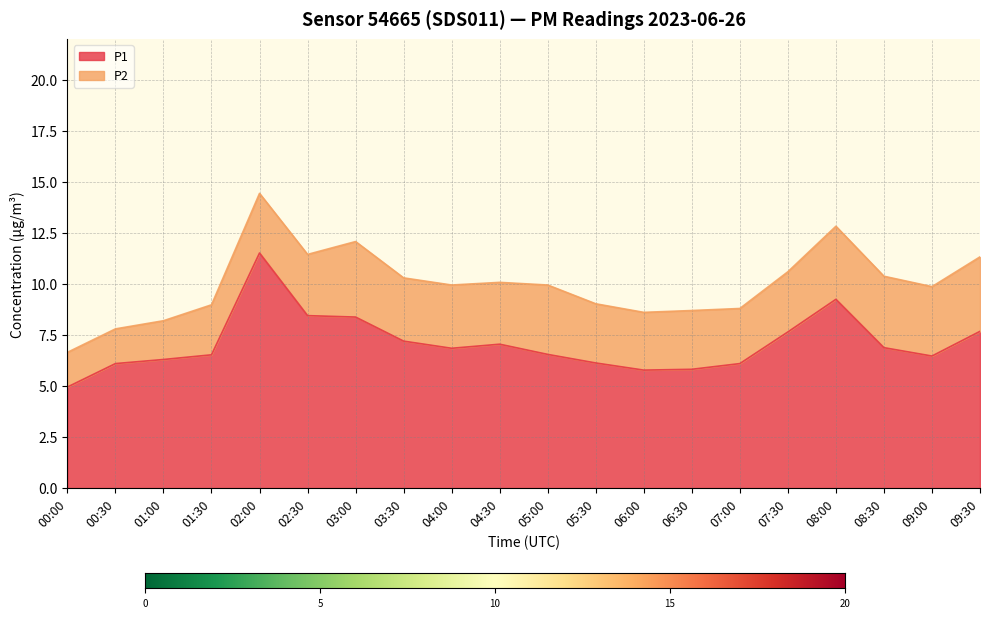

Count the number of categories in the chart.

20